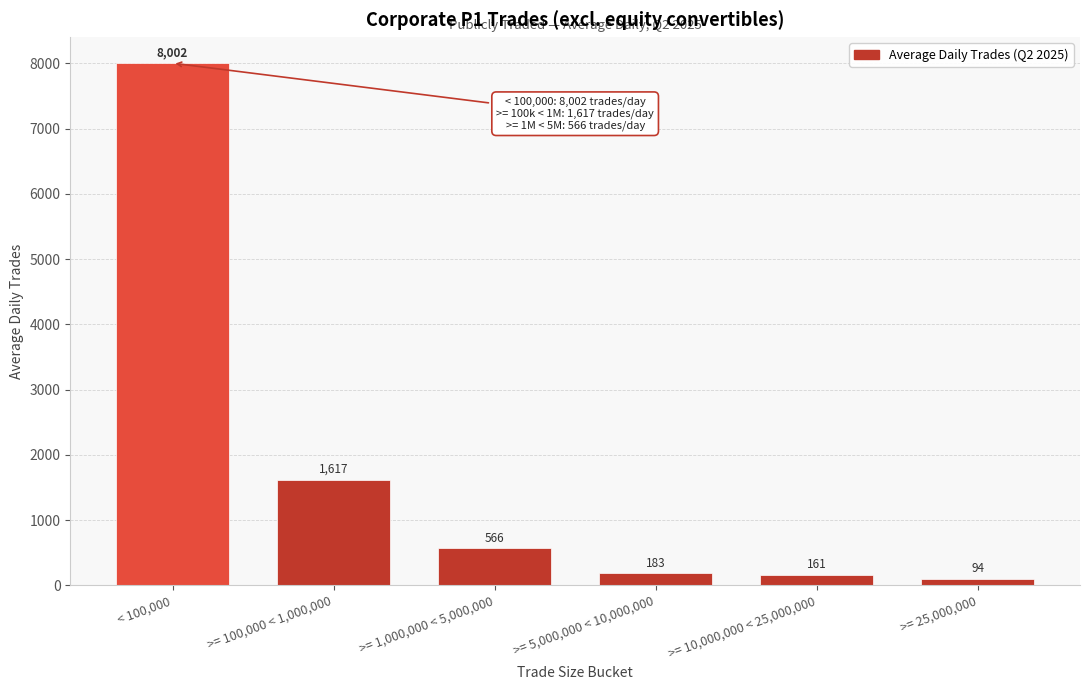

At which label does the data first exceed 566?

< 100,000